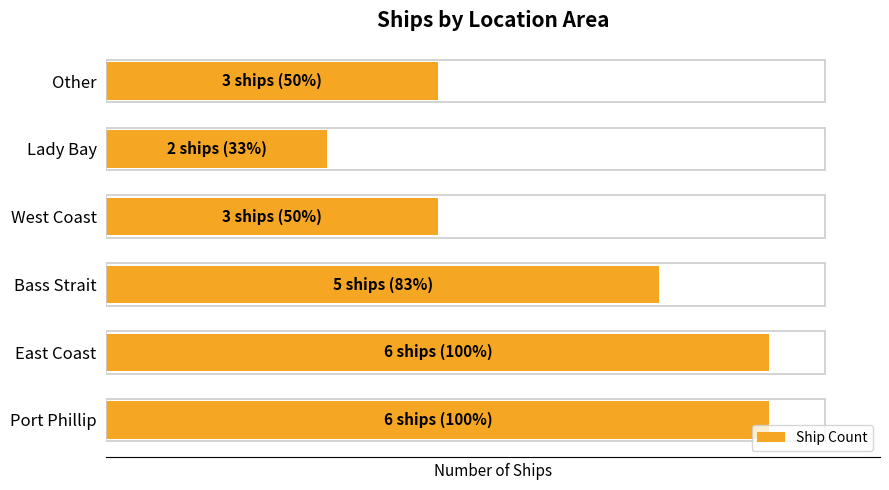

Does the chart contain any negative values?

No